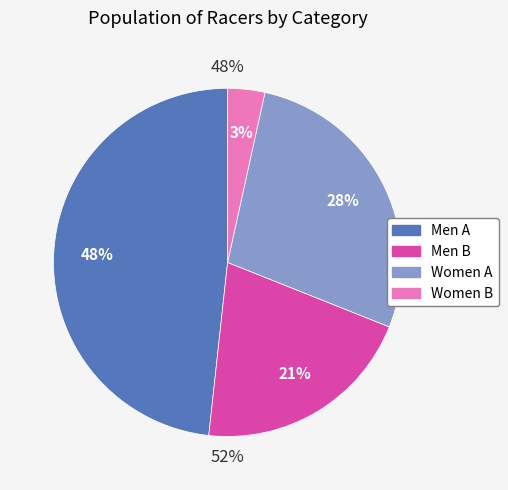

What percentage is the Women B slice, to the nearest percent?

3%